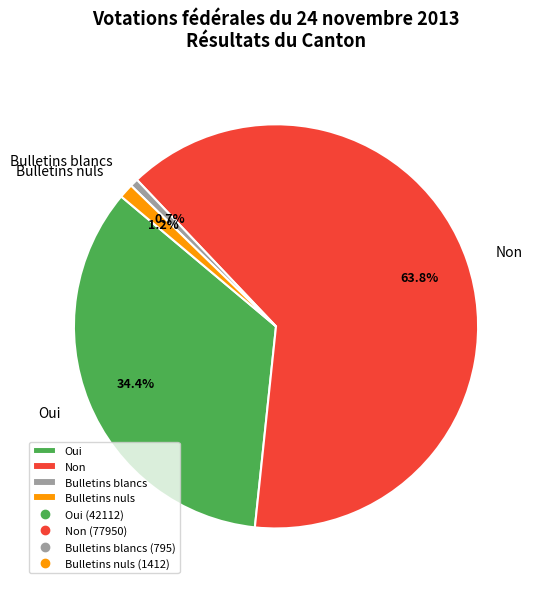

The Bulletins blancs slice represents 11% of the pie. True or false?

False